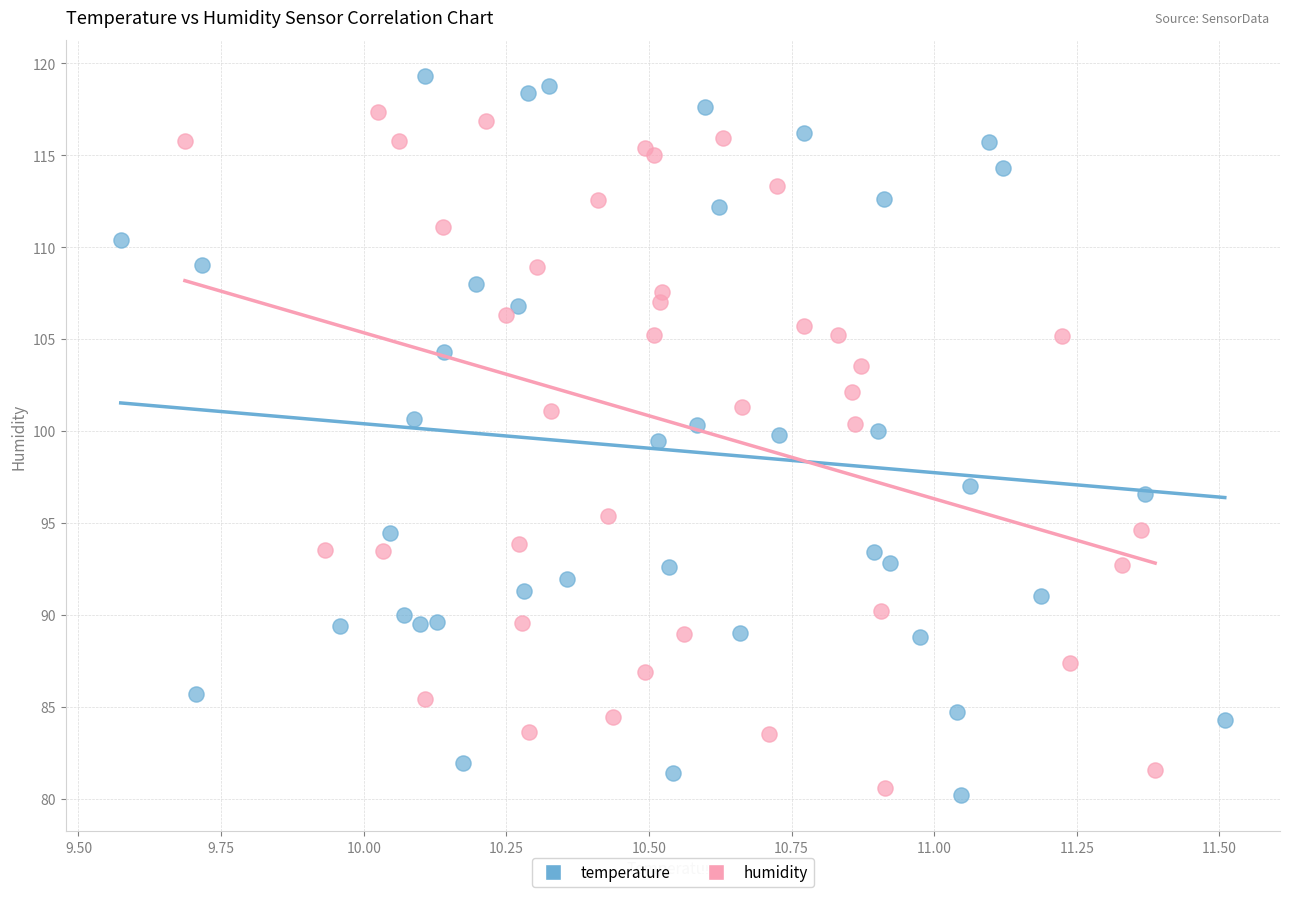

Which series has the largest Y range (max minus min)?

temperature